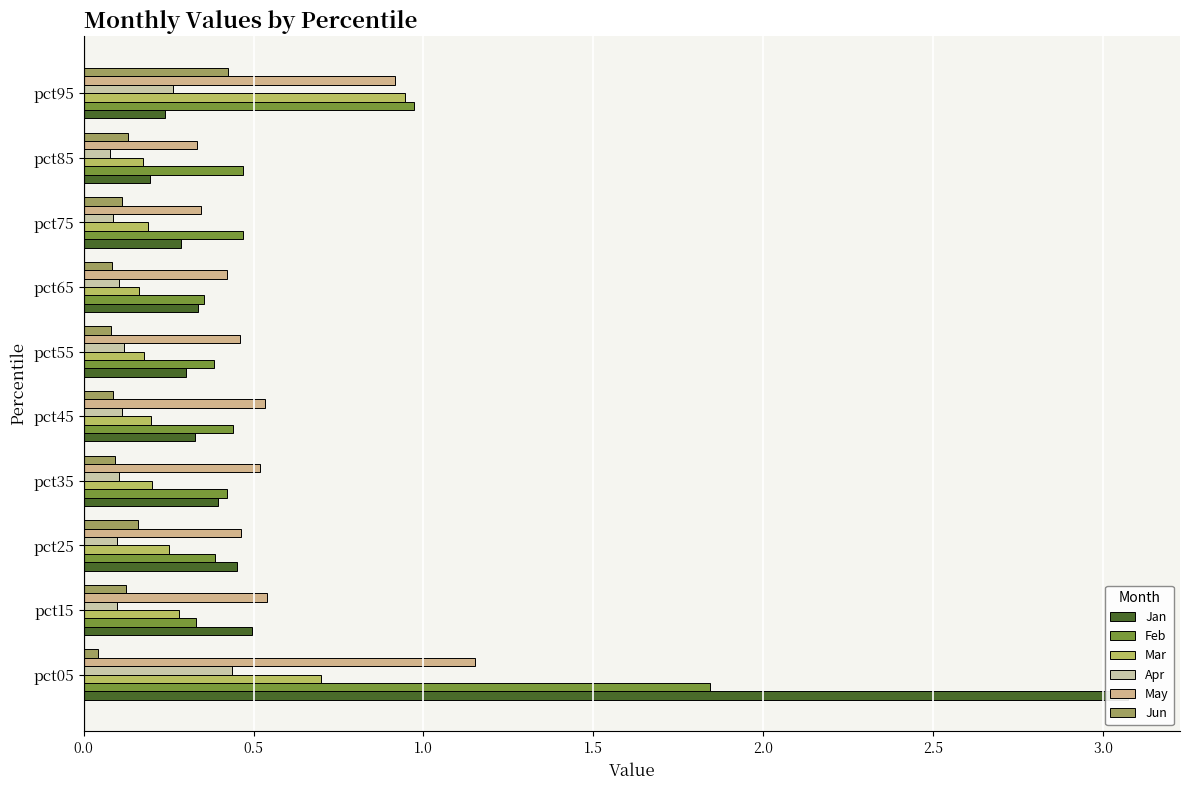

What is the value of the Mar bar at the 5th from the left?

0.2